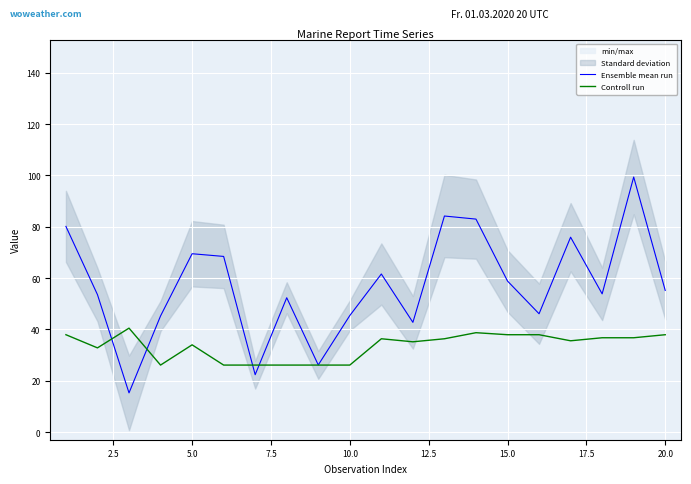

Reading right to left, transcribe all the data shown in this chart.

Ensemble mean run: 55.2	99.4	53.8	76.0	46.1	58.8	83.0	84.2	42.8	61.6	45.4	26.1	52.3	22.4	68.5	69.5	45.2	15.2	53.6	80.2
Controll run: 37.9	36.7	36.7	35.6	37.9	37.9	38.7	36.4	35.2	36.4	26.1	26.1	26.1	26.1	26.1	34.0	26.1	40.5	32.8	37.9